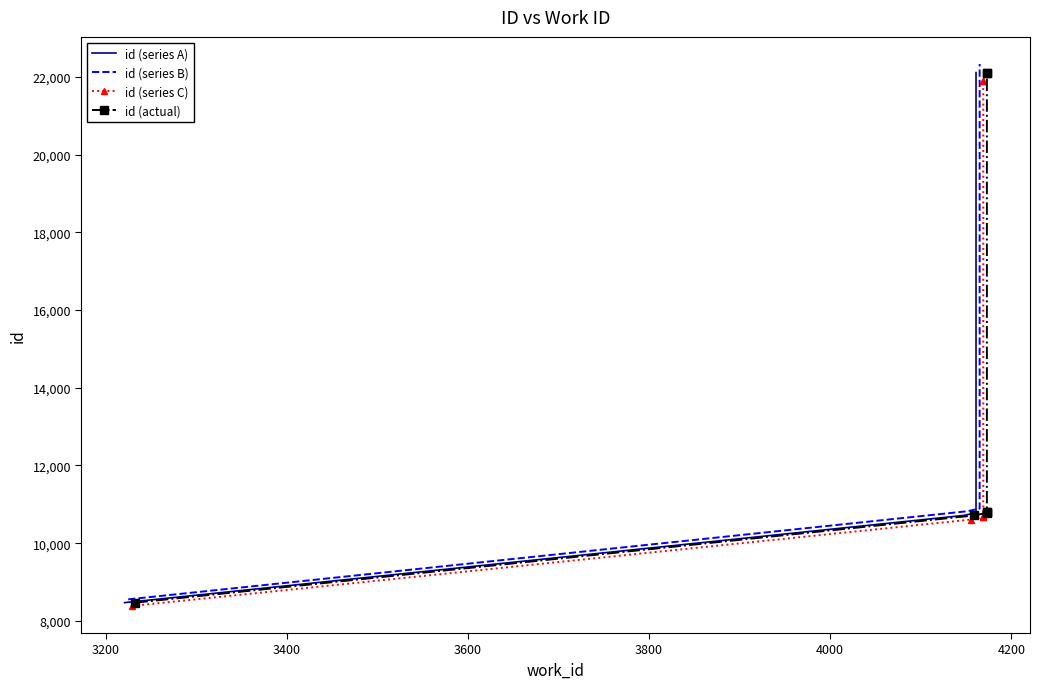

Reading left to right, what are all the values shown in this chart?

id (series A): 8472.0	10715.0	10783.0	10794.0	10797.0	22105.0	22108.0
id (series B): 8556.7	10822.1	10890.8	10901.9	10905.0	22326.0	22329.1
id (series C): 8387.3	10607.9	10675.2	10686.1	10689.0	21884.0	21886.9
id (actual): 8472.0	10715.0	10783.0	10794.0	10797.0	22105.0	22108.0